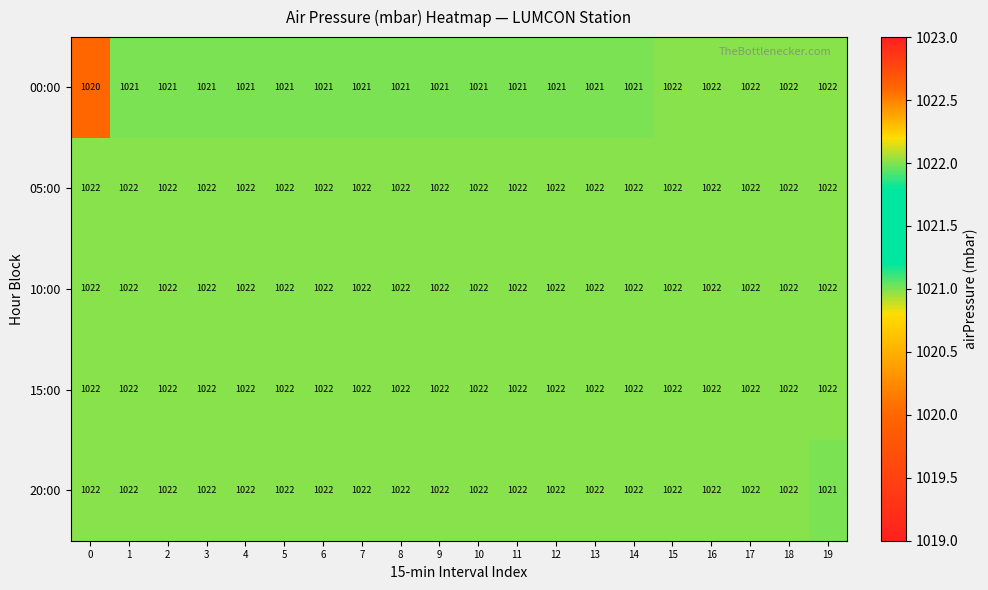

What is the total value across all series at 5?

5109